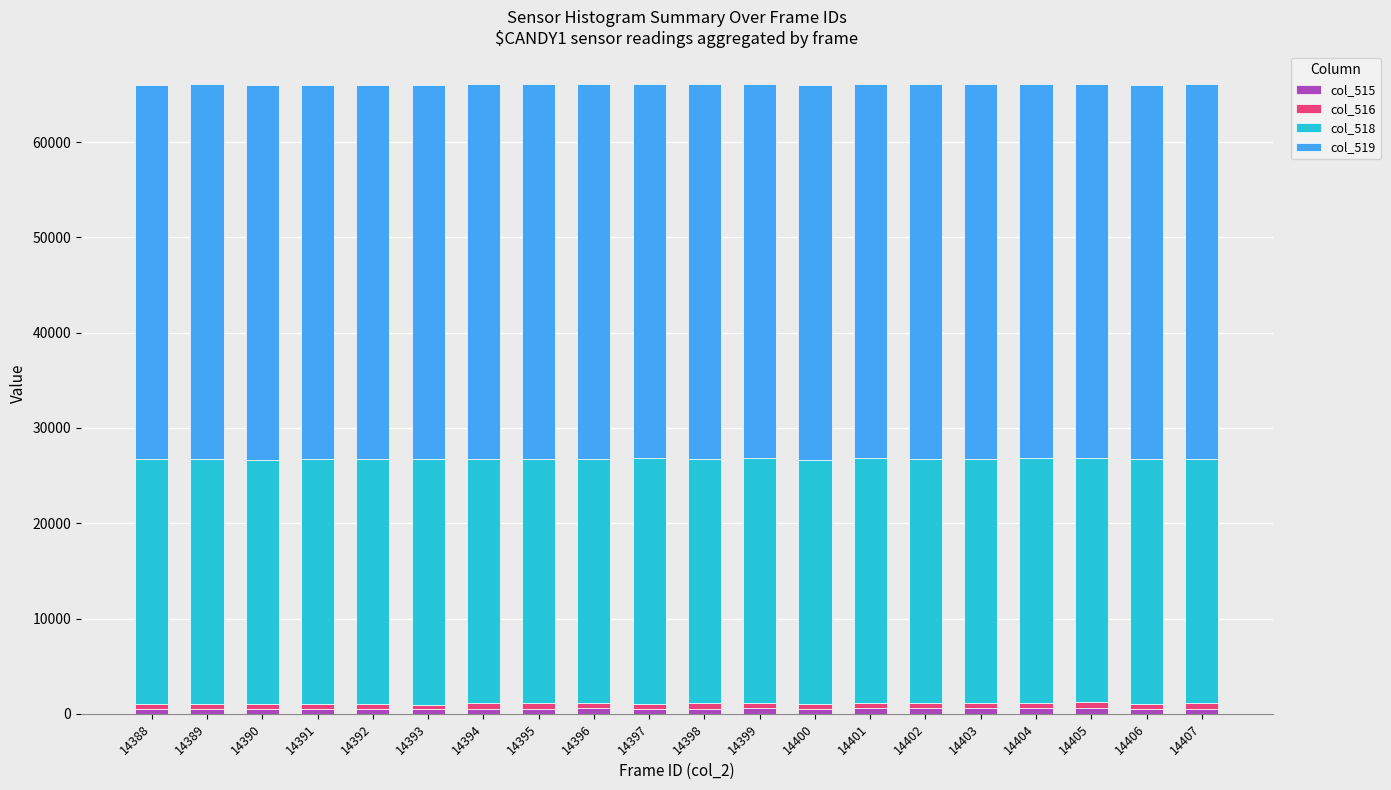

True or false: col_518 has a value of 15588 at 14392.

False